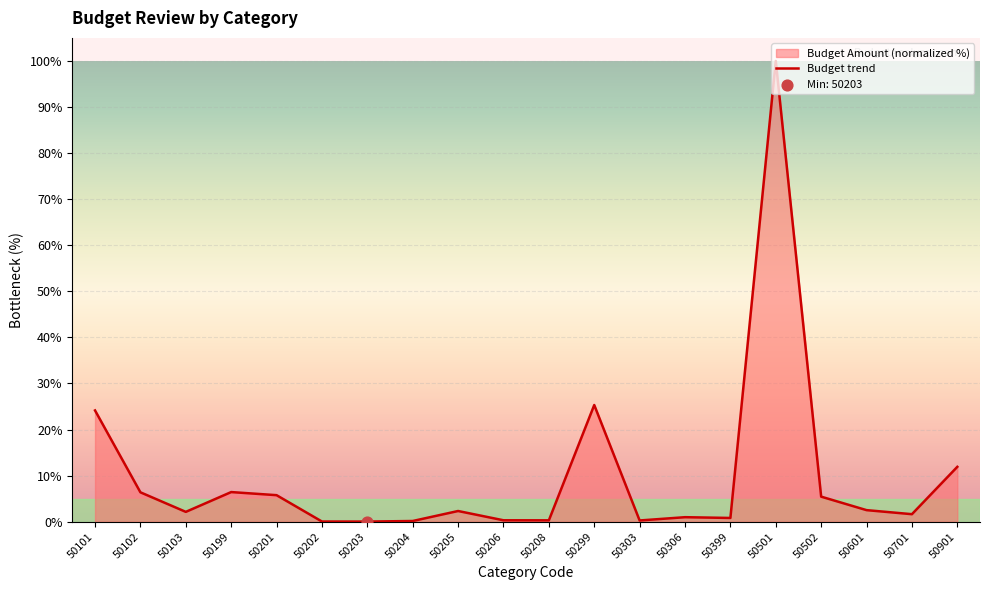

Between 50103 and 50306, which is larger?

50103